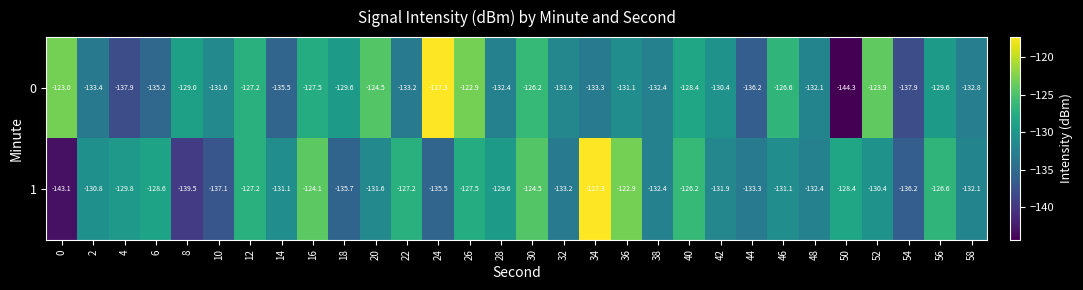

What is the greatest value displayed?

-117.3